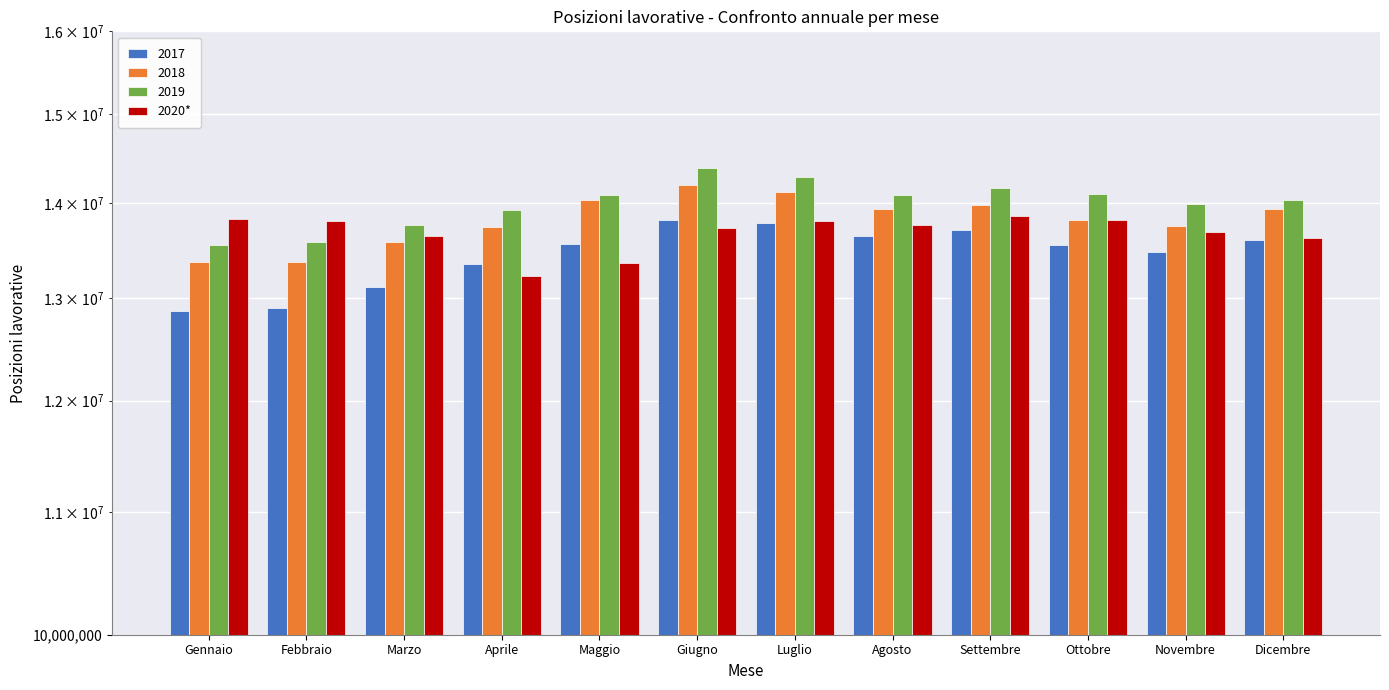

Reading right to left, what are all the values shown in this chart?

13623956	13679649	13816496	13856910	13757237	13797620	13730918	13361708	13225978	13642985	13799929	13828474